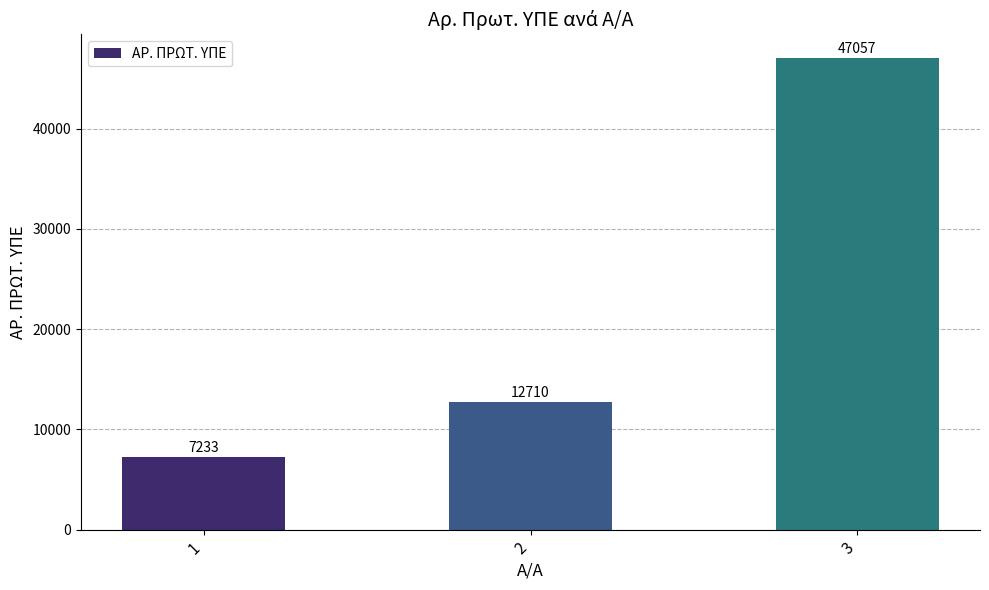

Between 3 and 2, which is larger?

3